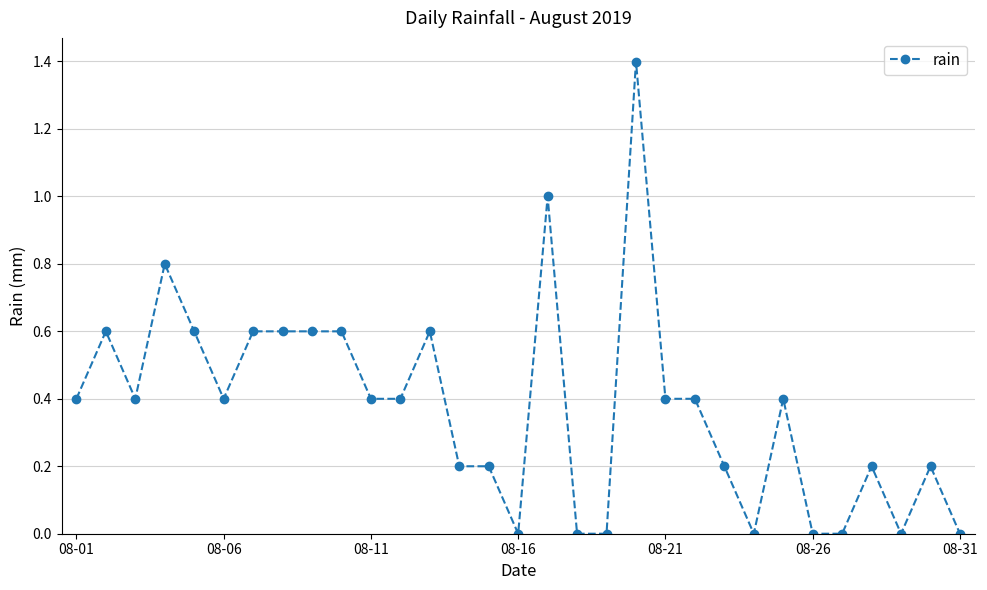

What is the greatest value displayed?

1.4